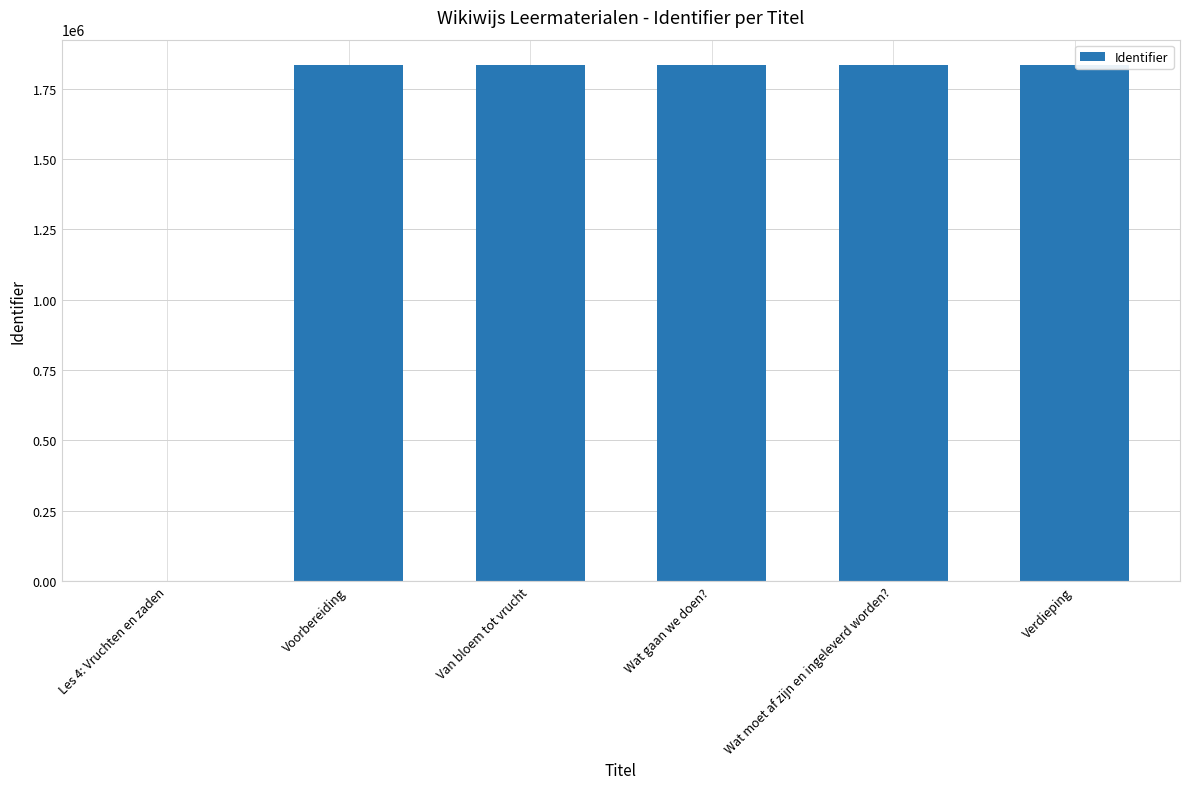

What is the maximum value shown in the chart?

1832102